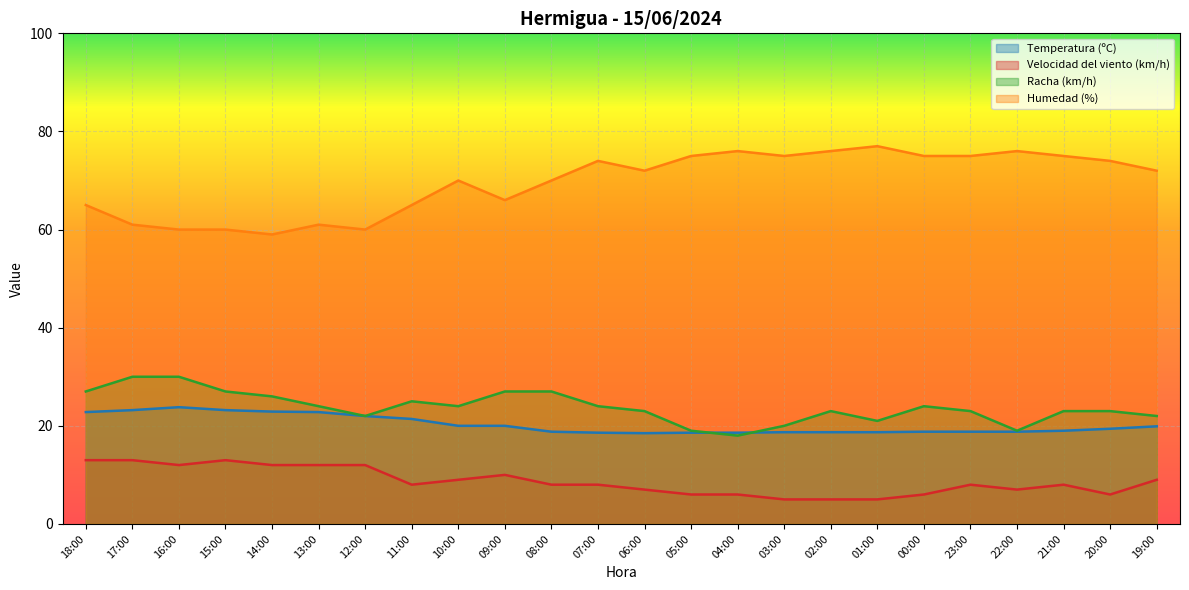

In Racha (km/h), how many points are lower than both neighbors (excluding endpoints)?

5